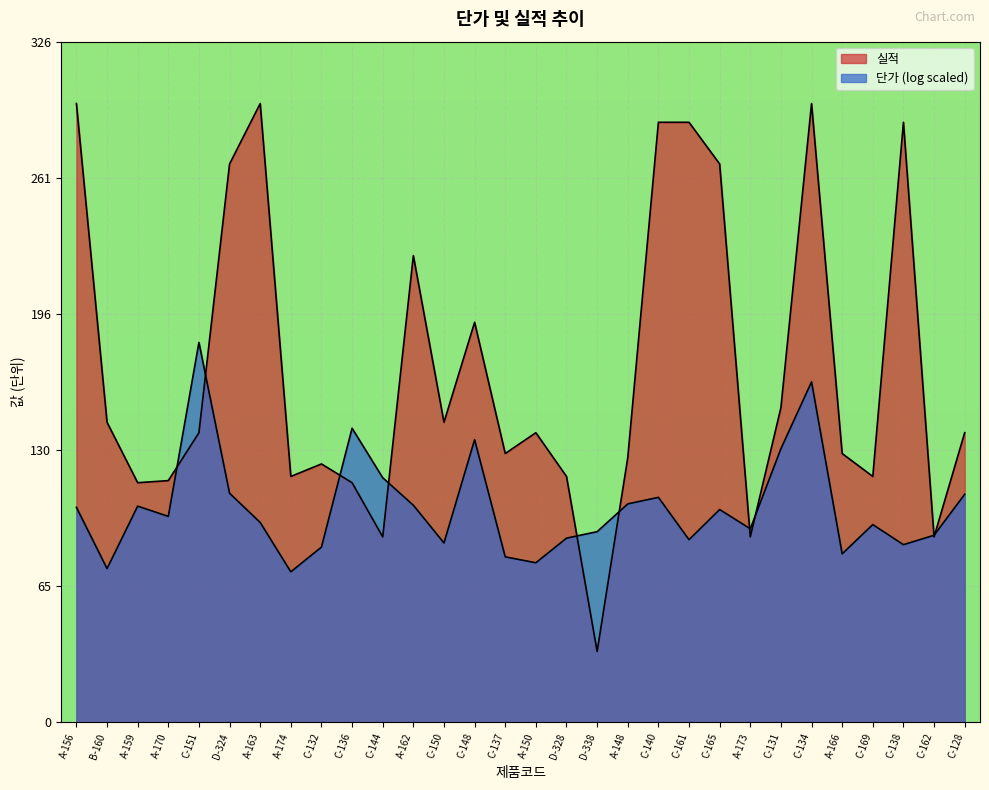

Count the number of categories in the chart.

30